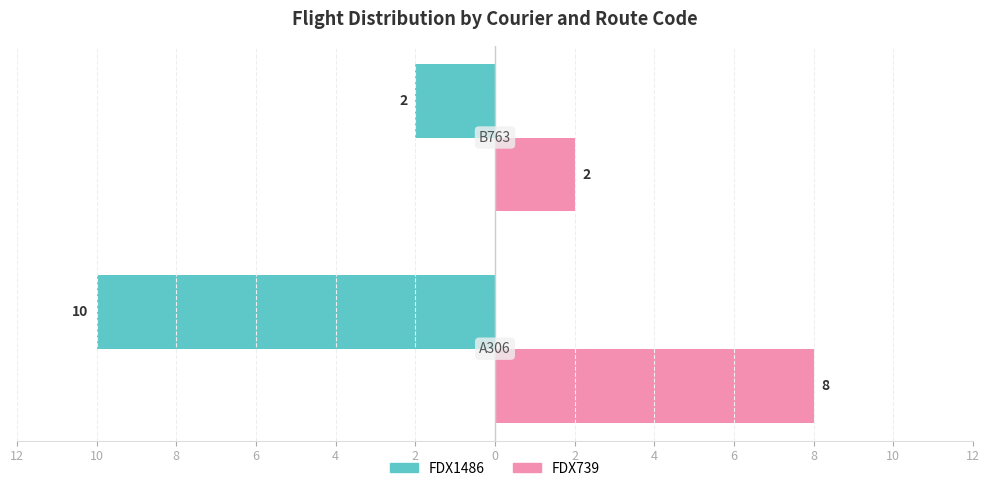

What are all the series names shown in the legend?

FDX1486, FDX739